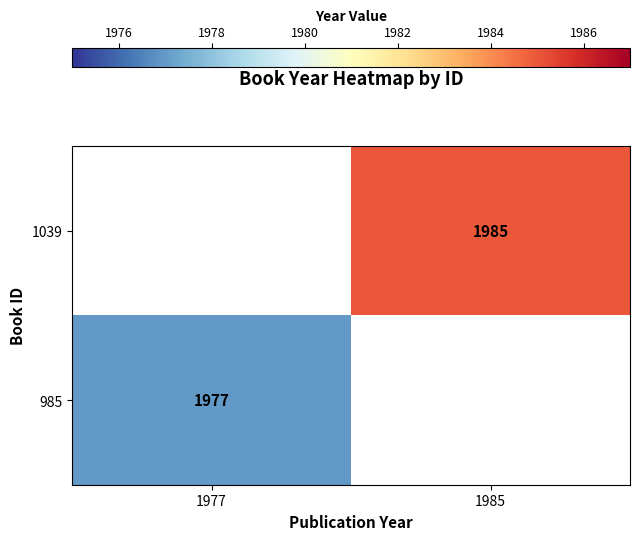

True or false: 1039 has a value of 1985 at 1985.

True